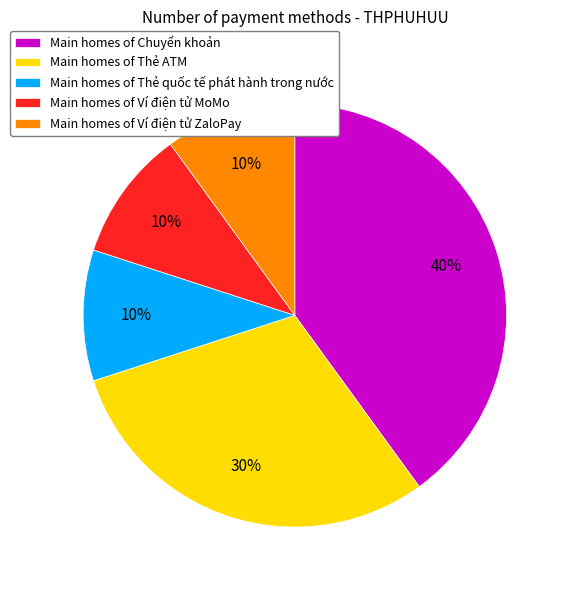

Count the number of slices in the pie.

5